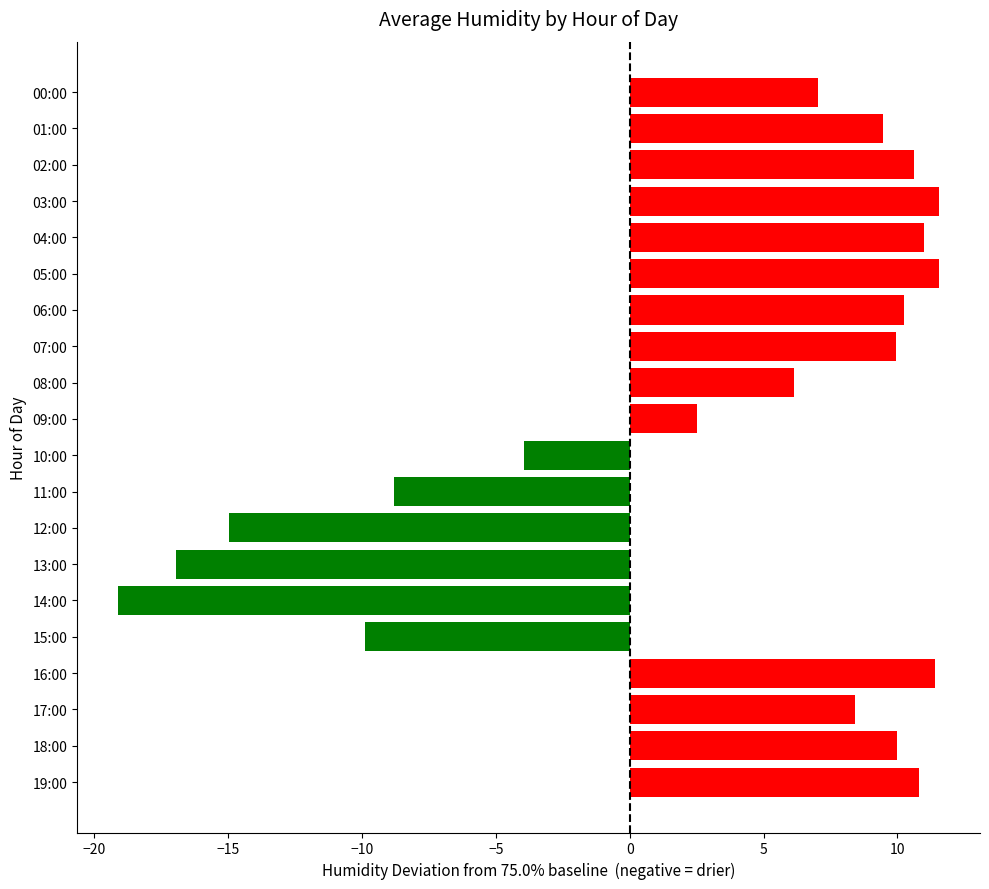

At which label is the value closest to -3?

10:00